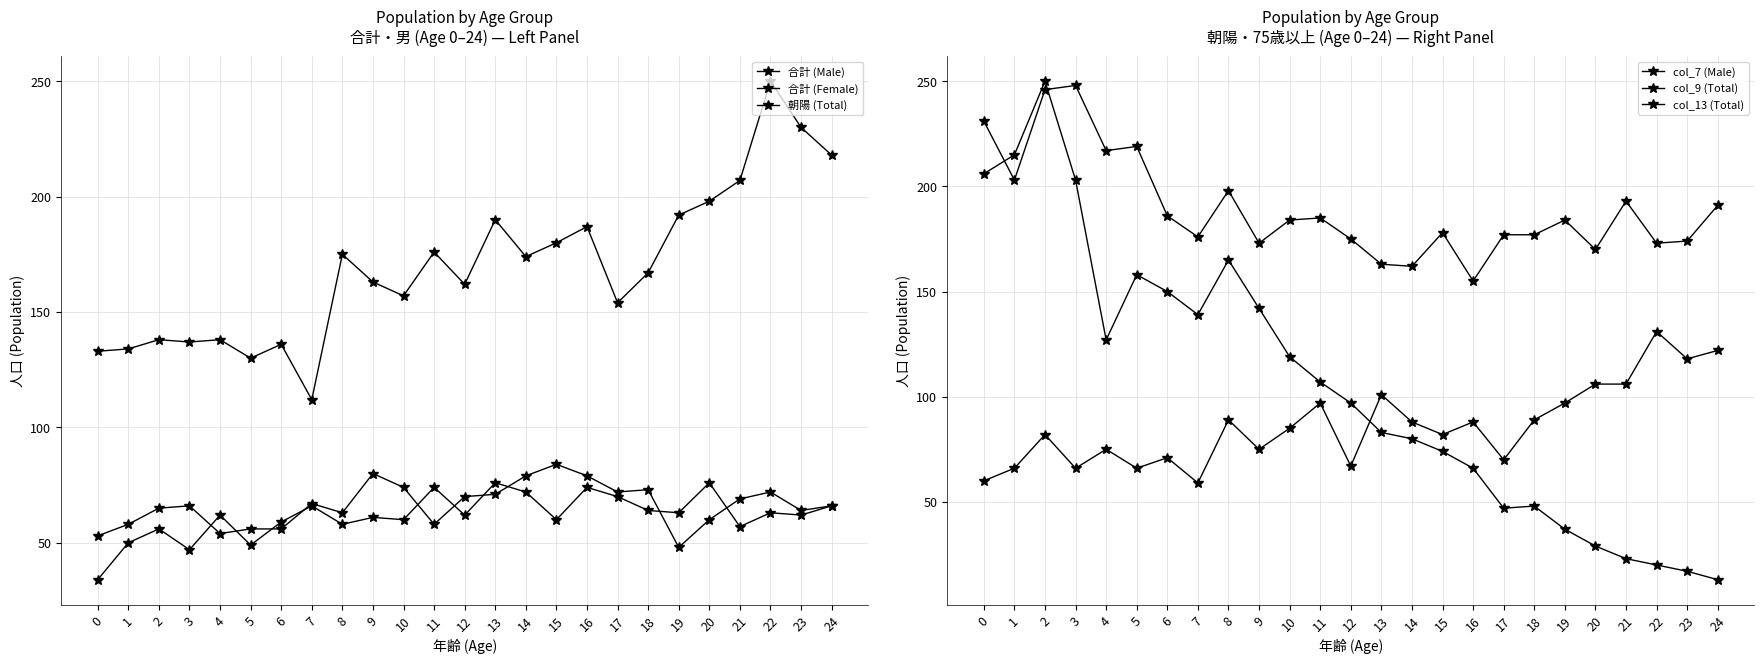

The value of 合計 (Female) at 0 is 34. True or false?

True